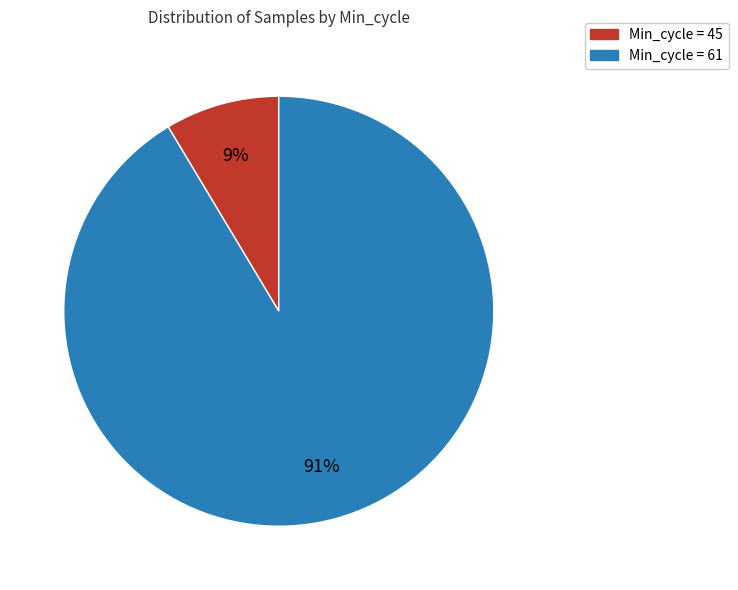

Count the number of slices in the pie.

2